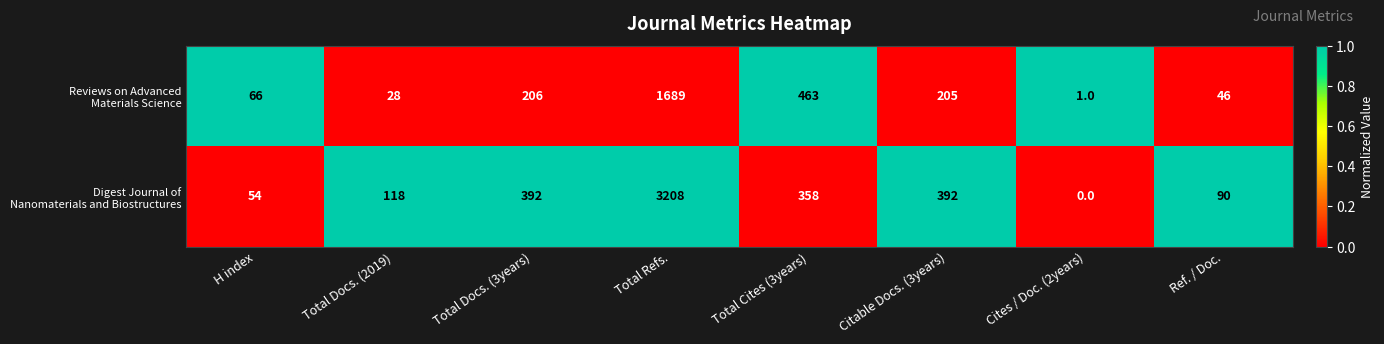

Count the number of categories in the chart.

8